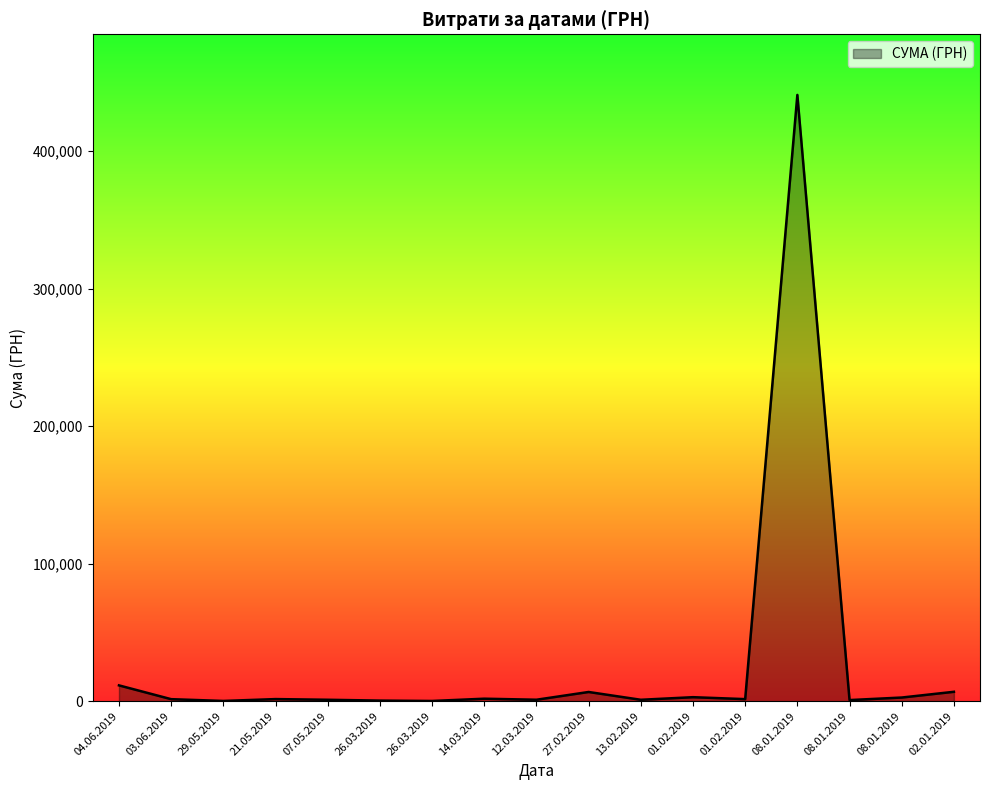

What is the label of the 12th point from the right?

26.03.2019